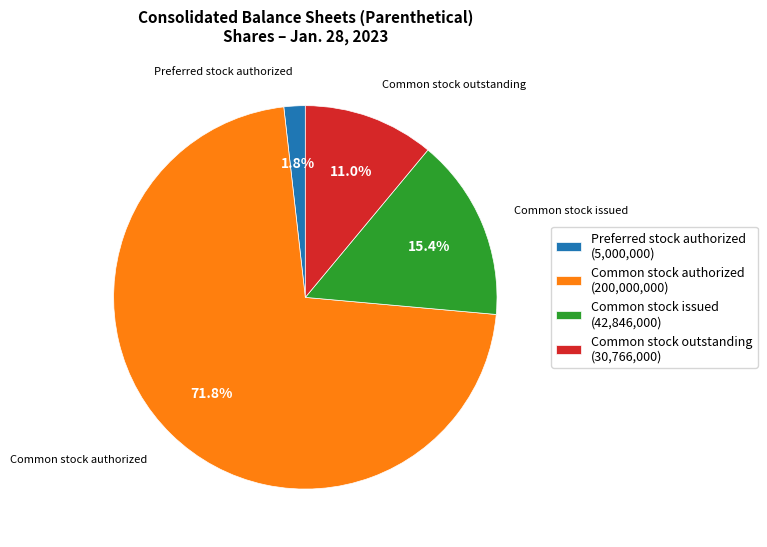

How many slices are in this pie chart?

4